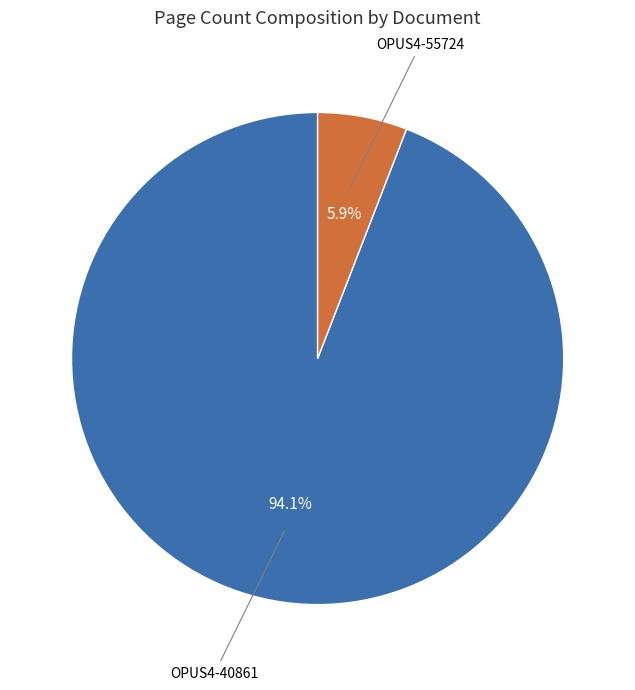

How many segments does this pie chart have?

2